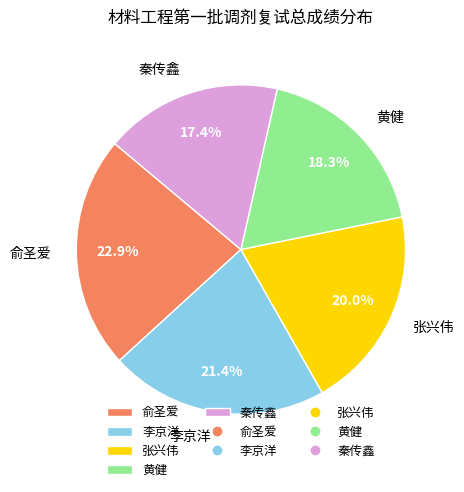

To the nearest percent, what is the combined percentage of 秦传鑫 and 李京洋?

39%